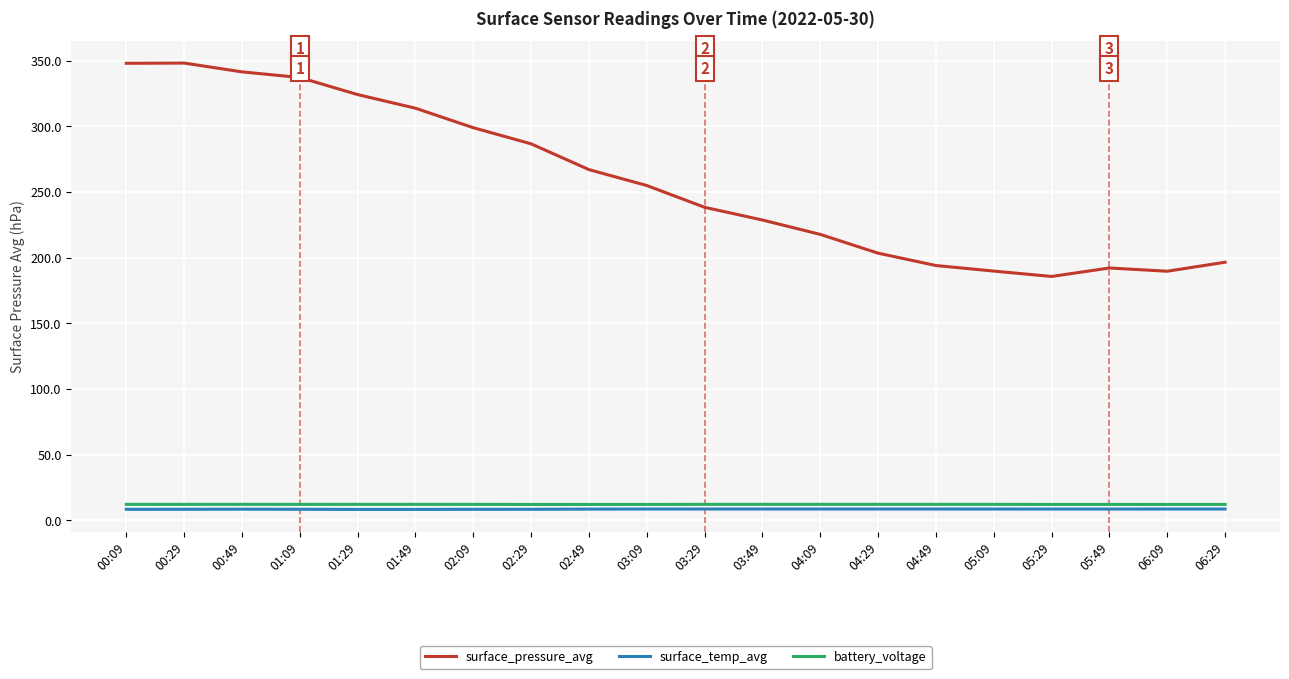

What are all the series names shown in the legend?

surface_pressure_avg, surface_temp_avg, battery_voltage